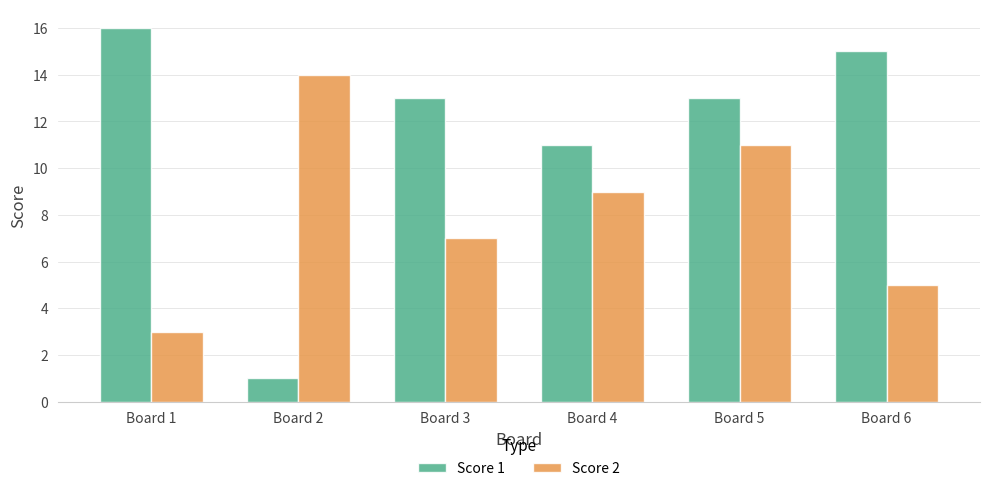

Read the Score 1 value at Board 1, to the nearest 10.

20